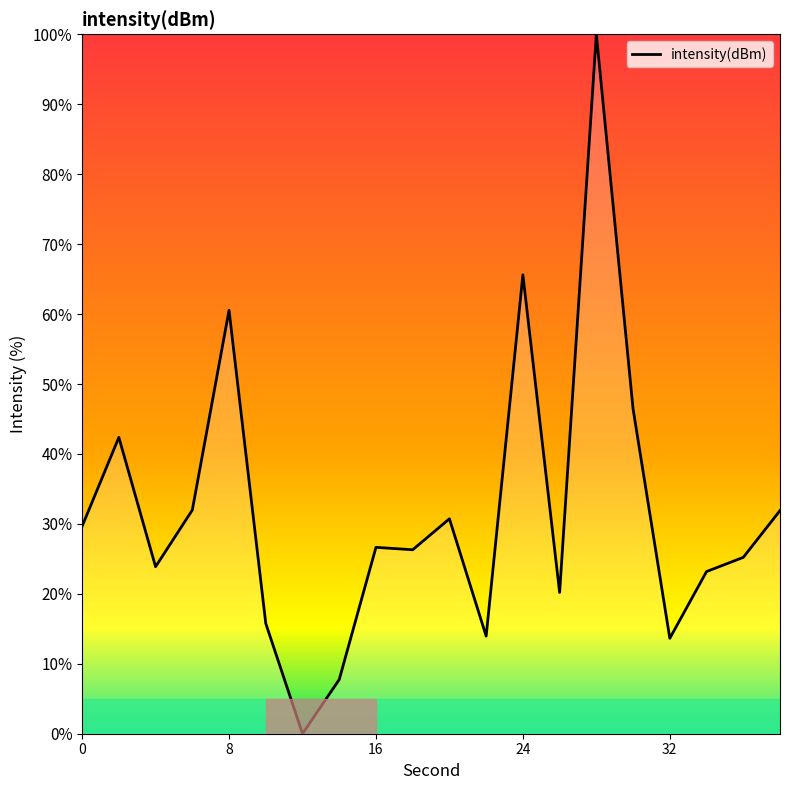

What is the greatest value displayed?

100.0